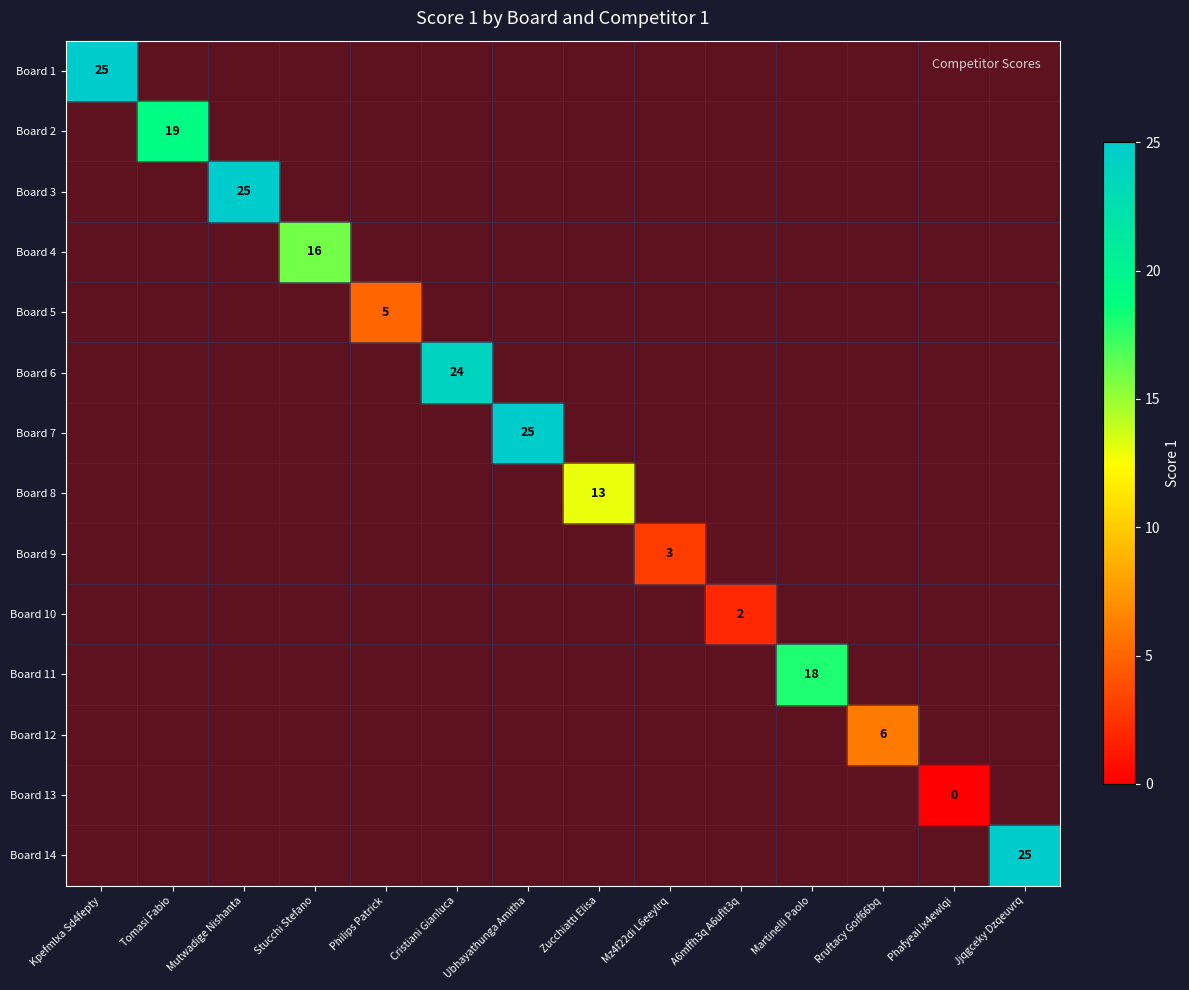

How many distinct data groups are displayed?

14